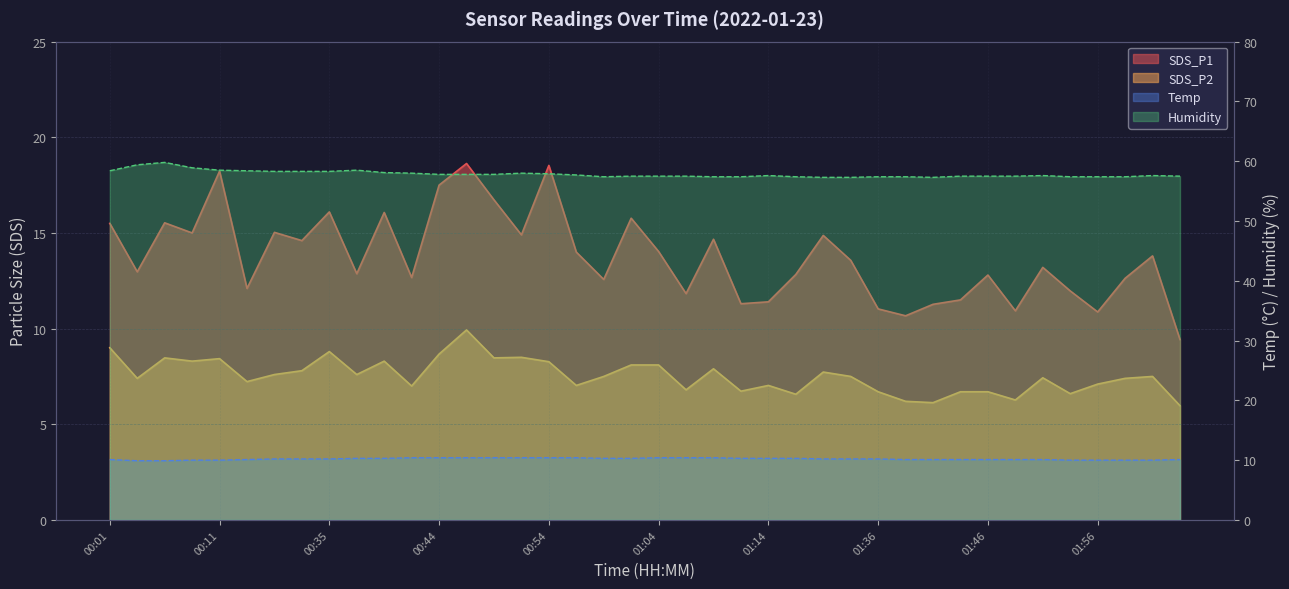

Reading left to right, transcribe all the data shown in this chart.

SDS_P1: 15.5	13.0	15.5	15.0	18.2	12.1	15.0	14.6	16.1	12.9	16.1	12.7	17.5	18.6	16.7	14.9	18.5	14.0	12.6	15.8	14.0	11.8	14.7	11.3	11.4	12.8	14.9	13.6	11.0	10.7	11.3	11.5	12.8	10.9	13.2	12.0	10.9	12.6	13.8	9.4
SDS_P2: 9.0	7.4	8.5	8.3	8.4	7.2	7.6	7.8	8.8	7.6	8.3	7.0	8.7	9.9	8.5	8.5	8.3	7.0	7.5	8.1	8.1	6.8	7.9	6.7	7.0	6.6	7.7	7.5	6.7	6.2	6.1	6.7	6.7	6.3	7.4	6.6	7.1	7.4	7.5	6.0
Temp: 10.1	9.9	9.9	10.0	10.0	10.1	10.2	10.2	10.2	10.3	10.3	10.4	10.4	10.4	10.4	10.4	10.4	10.4	10.3	10.3	10.4	10.4	10.4	10.3	10.3	10.3	10.2	10.2	10.2	10.1	10.1	10.1	10.1	10.1	10.1	10.0	10.0	10.0	10.0	10.1
Humidity: 58.4	59.4	59.8	58.9	58.5	58.4	58.3	58.3	58.3	58.5	58.1	58.0	57.8	57.8	57.8	58.0	57.9	57.7	57.4	57.5	57.5	57.5	57.4	57.4	57.6	57.4	57.3	57.3	57.4	57.4	57.3	57.5	57.5	57.5	57.6	57.4	57.4	57.4	57.6	57.5